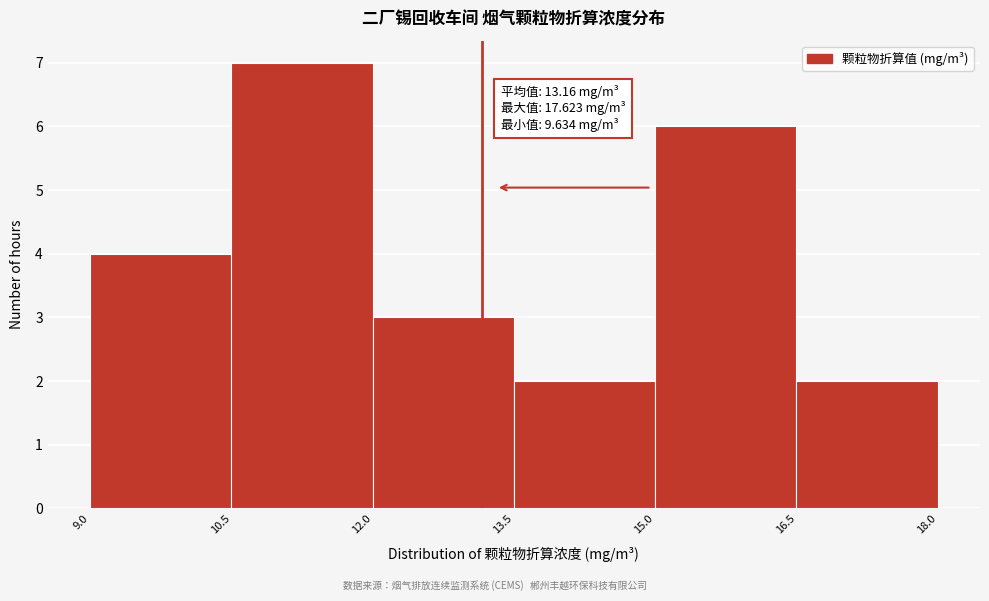

Which range on the x-axis has the tallest bar?

10.5 to 12.0